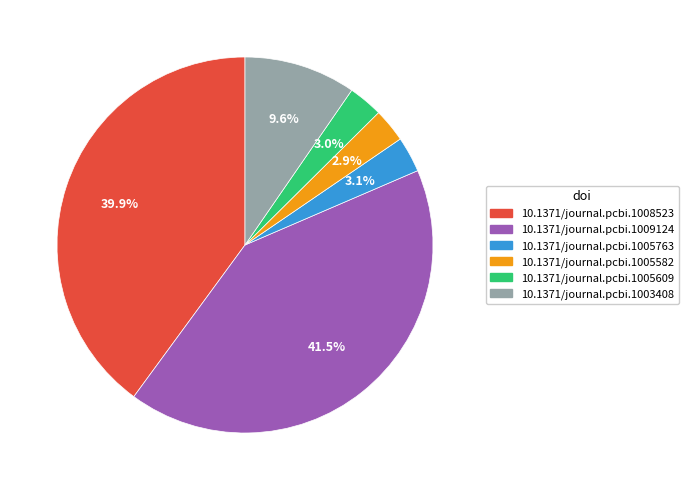

Is there a majority slice in this chart?

No